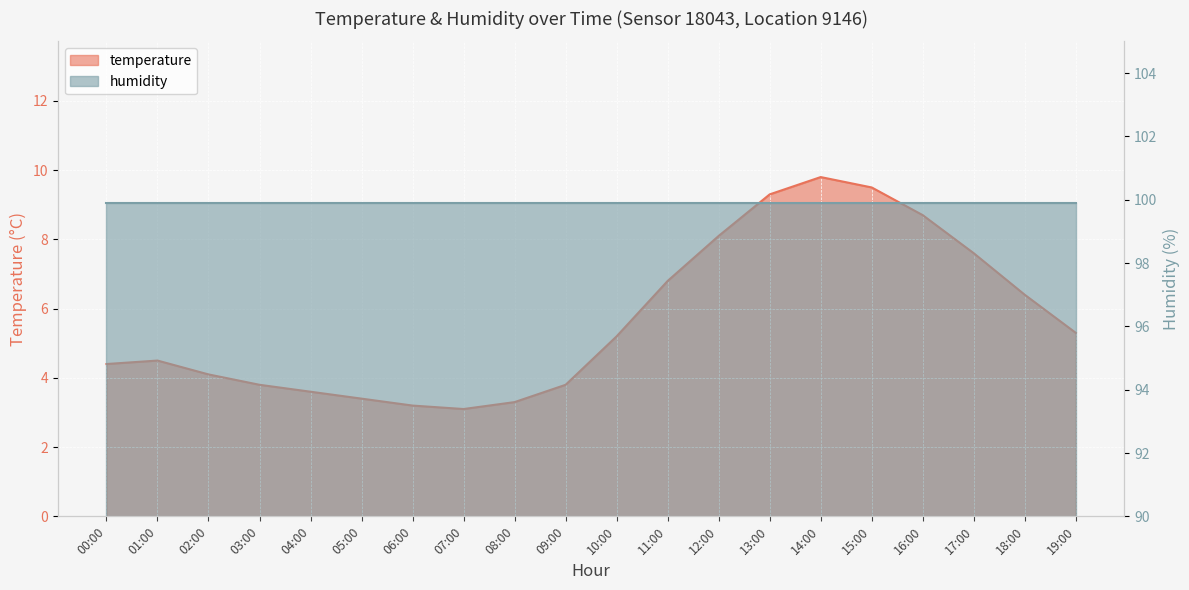

Which category has the lowest value across all series?

07:00